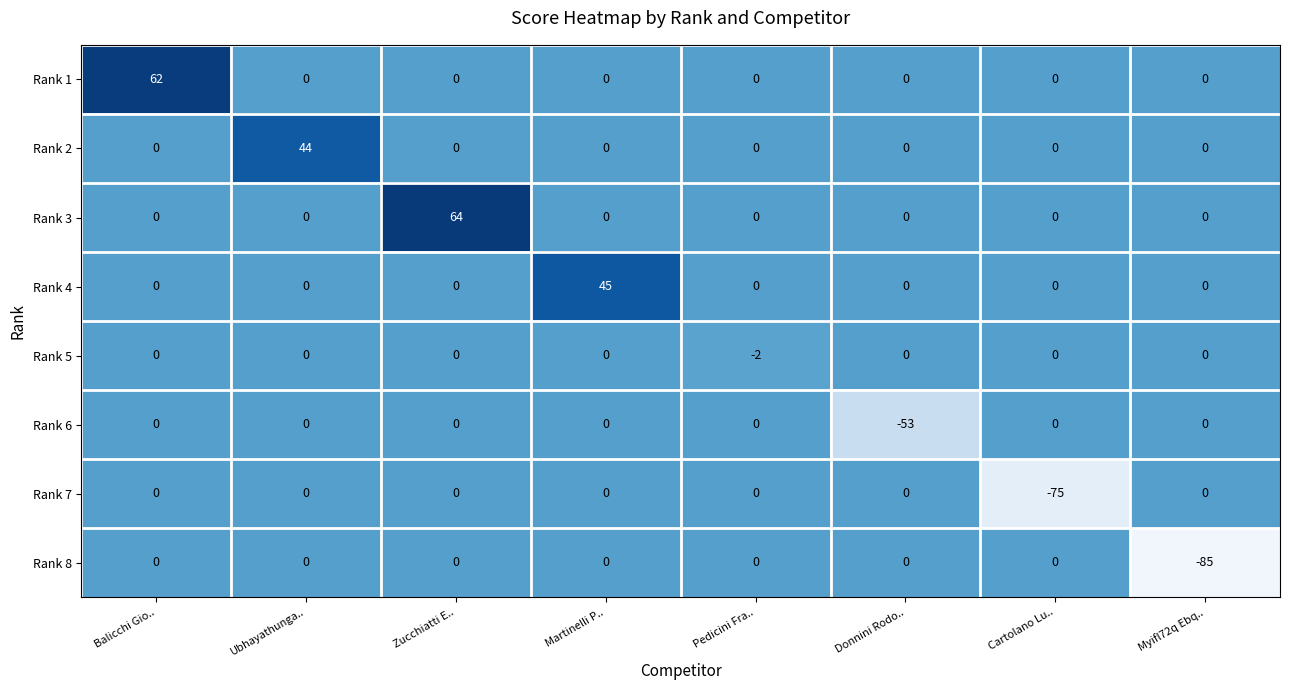

What is the difference between the maximum and minimum values in the Rank 3 series?

64